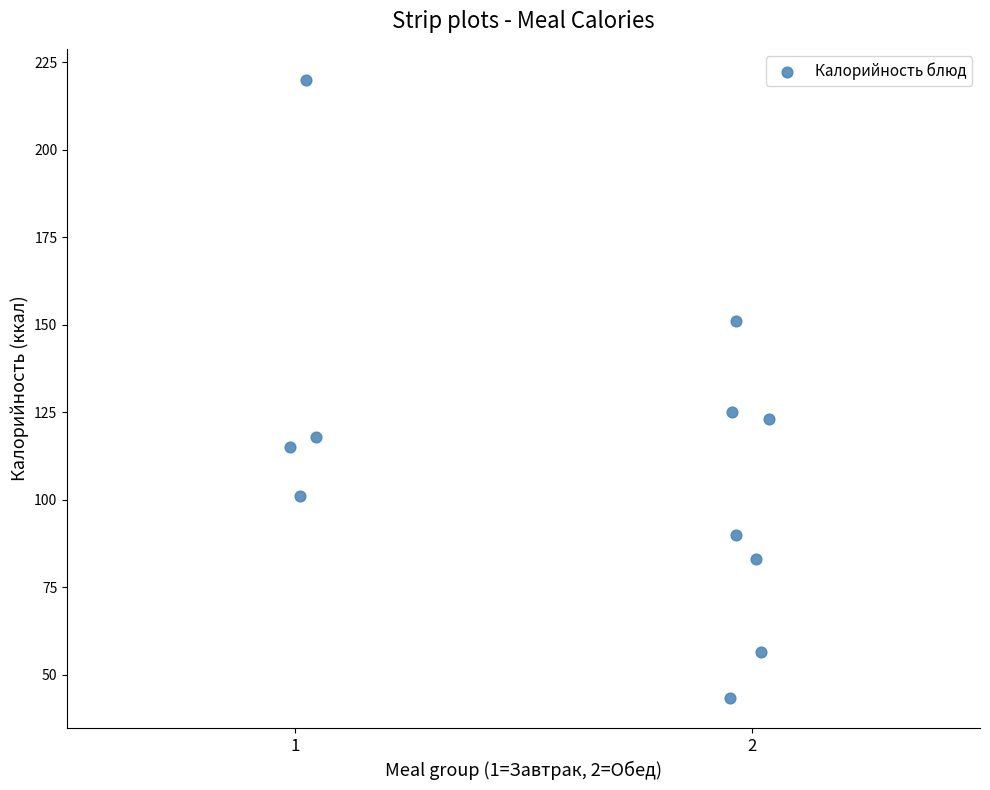

What Y value in the scatter plot is closest to 131?

125.0